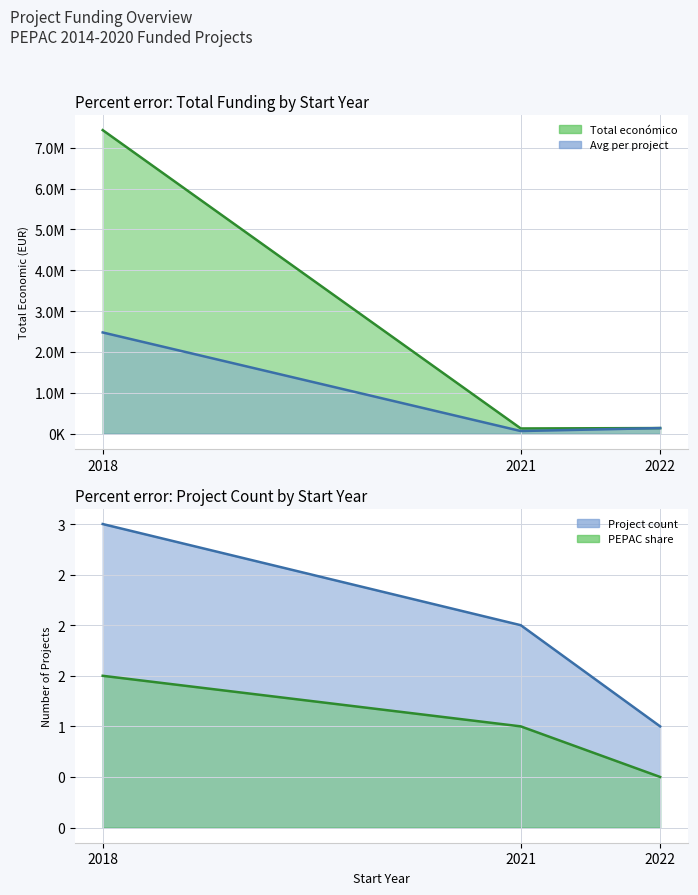

List the series in order of their peak value, highest first.

Total económico line, Average per project line, Project count line, PEPAC share line